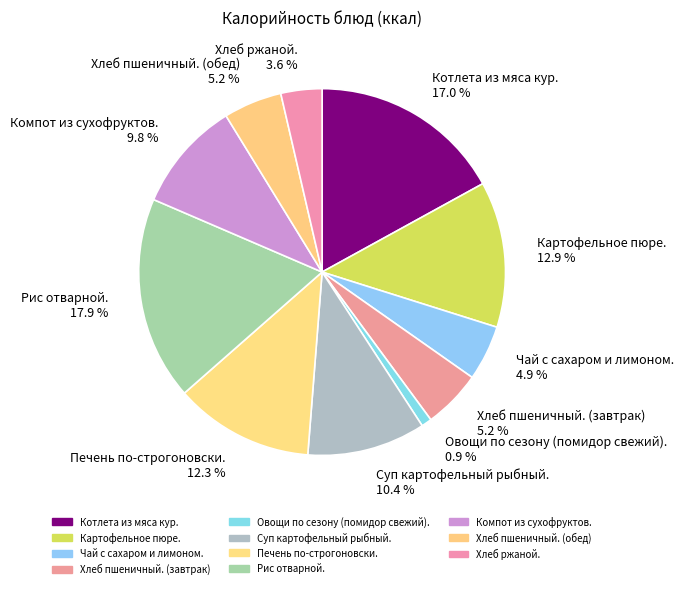

The Хлеб пшеничный. (завтрак) slice represents 5% of the pie. True or false?

True